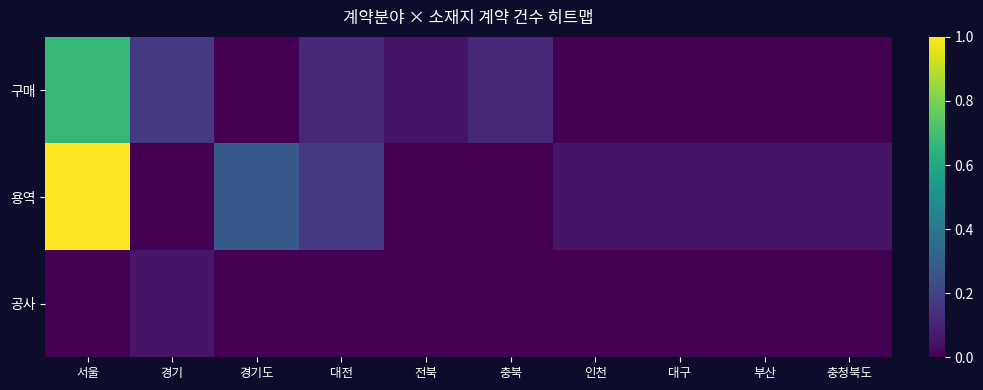

What is the total value across all series at 충북?

0.1